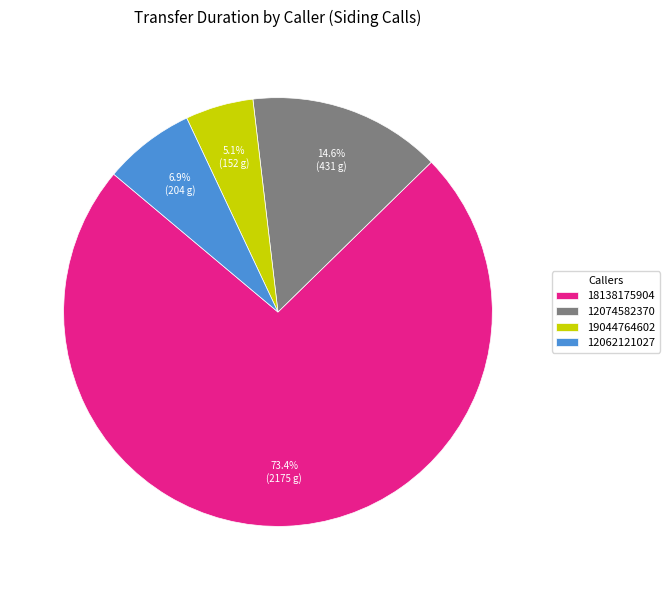

Count the number of slices in the pie.

4